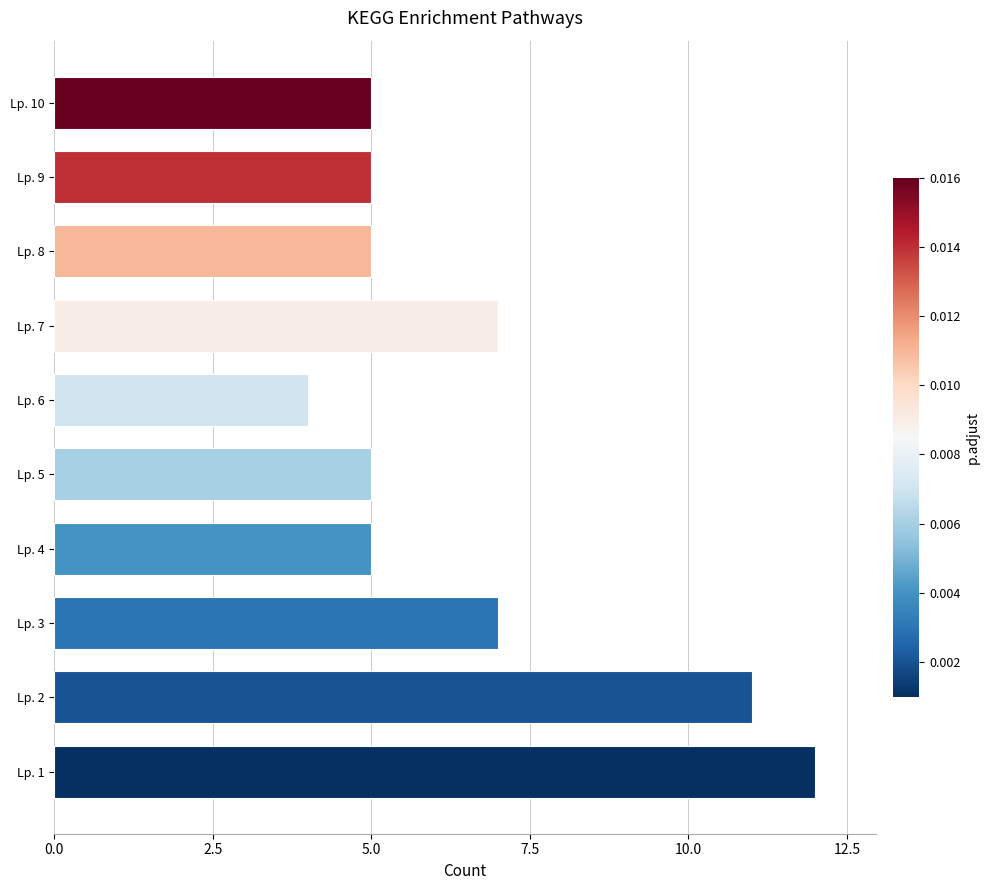

Are the bars horizontal?

Yes